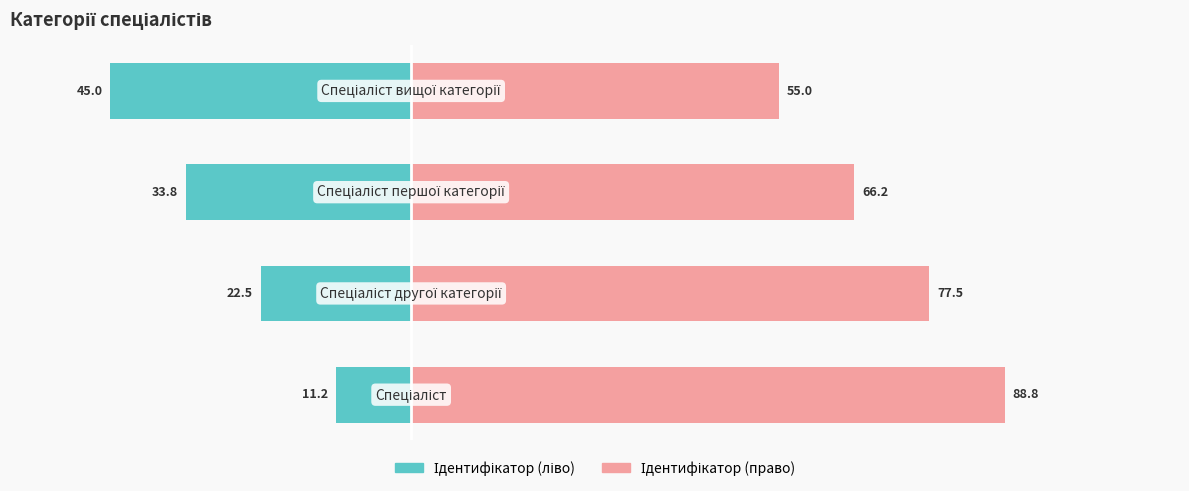

Which series changed the most between 1 and 3?

Ідентифікатор (ліво)